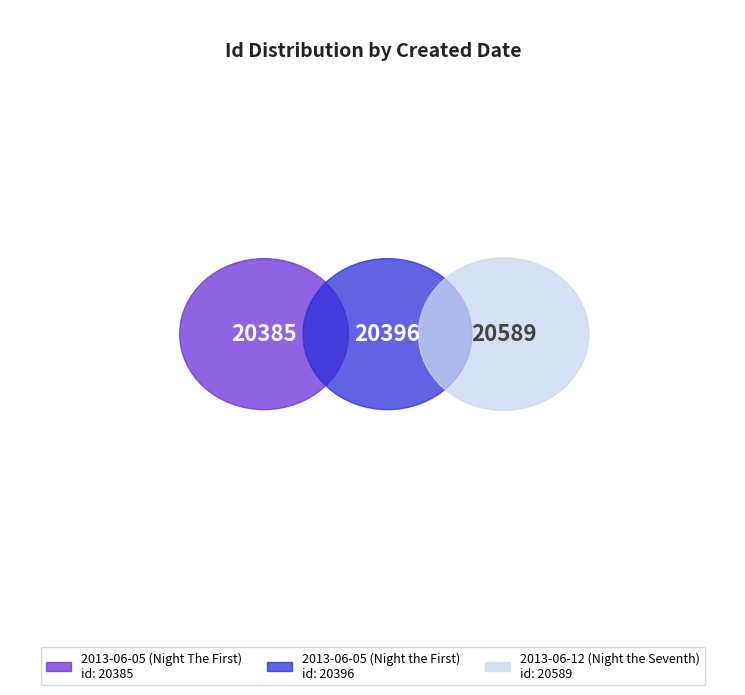

Is there any slice that represents more than half of the pie?

No